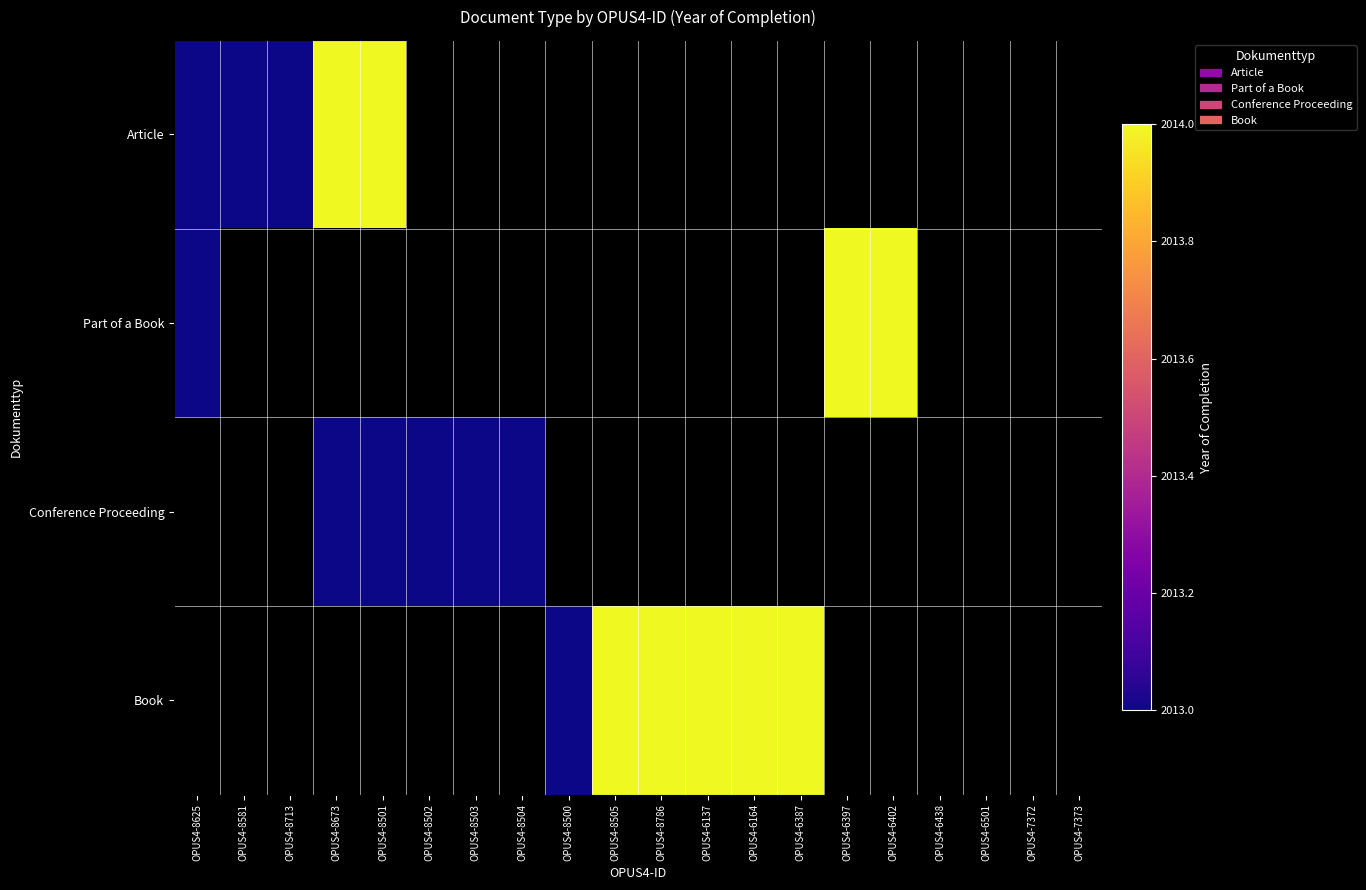

Which label corresponds to the smallest value in the chart?

OPUS4-8625